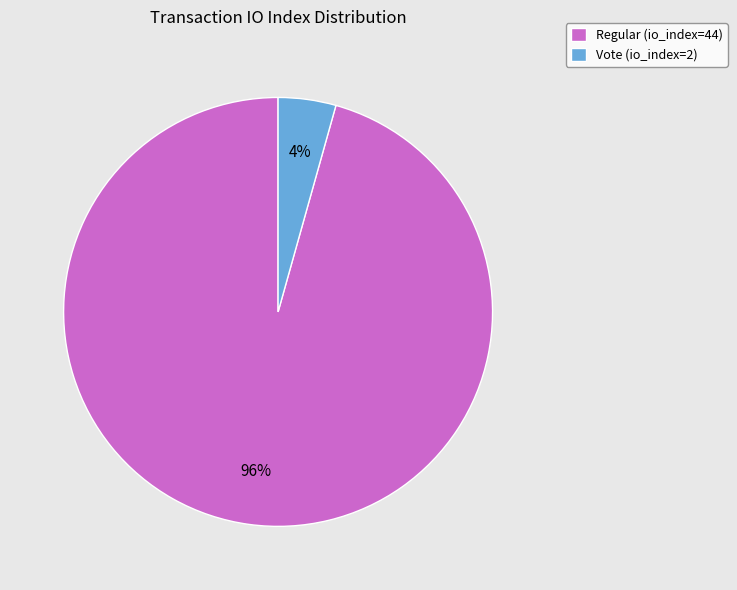

Do Regular (io_index=44) and Vote (io_index=2) together represent more than half of the pie?

Yes